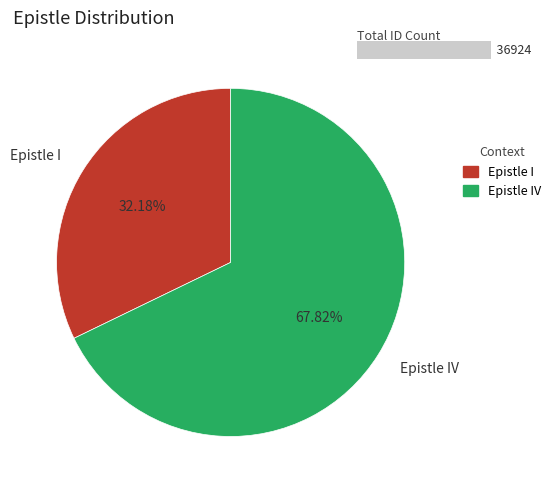

To the nearest percent, what is the combined percentage of Epistle I and Epistle IV?

100%